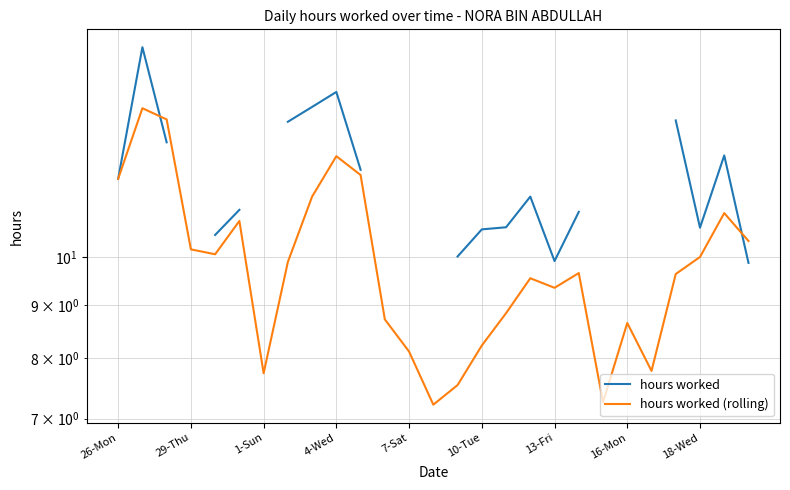

Count the number of categories in the chart.

27